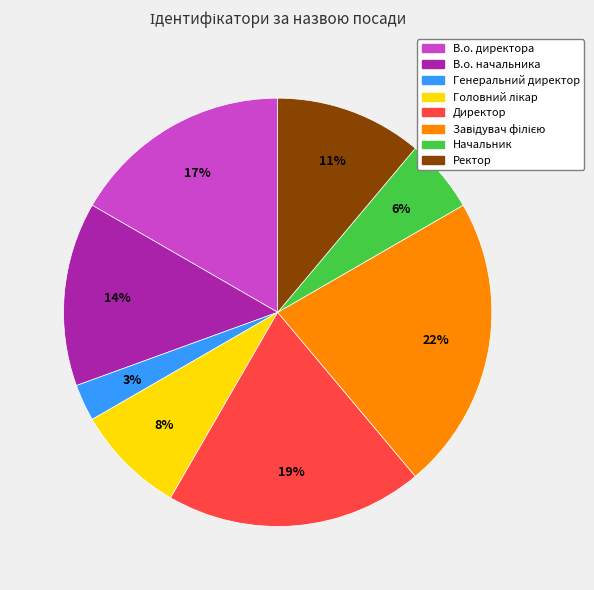

Count the number of slices in the pie.

8